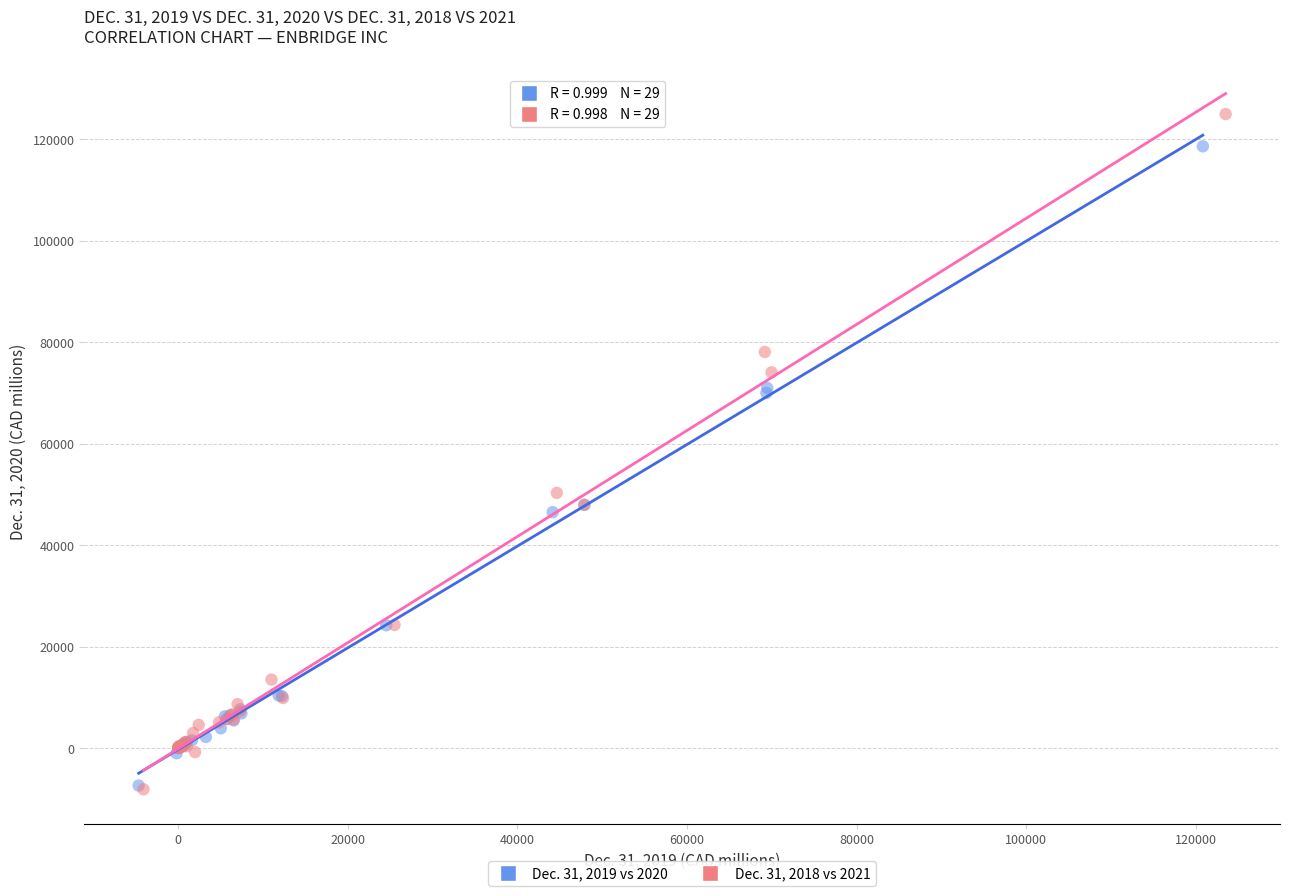

Which series contains the highest Y value?

Dec. 31, 2018 vs 2021